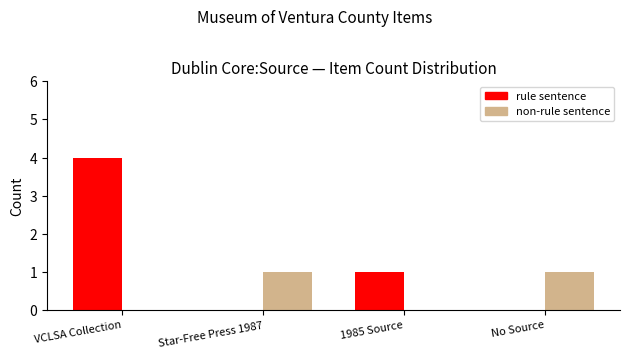

Which series has the largest total across all categories?

rule sentence